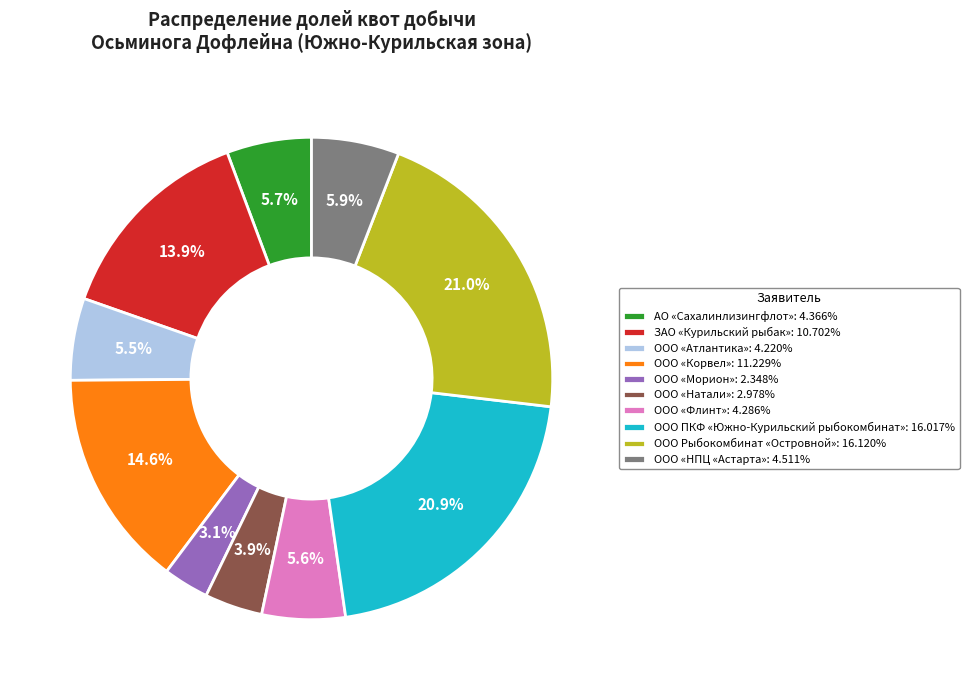

The ООО «Морион» slice represents 9% of the pie. True or false?

False